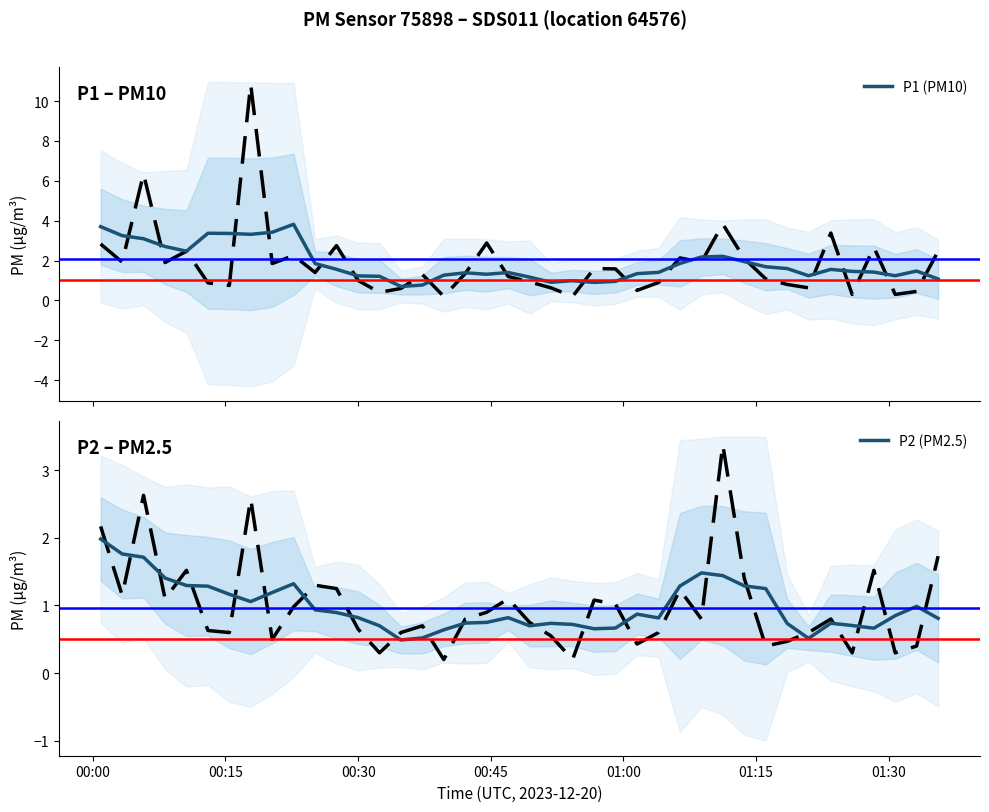

What is the value of the P2 (PM2.5) point at the 10th from the left?

1.3